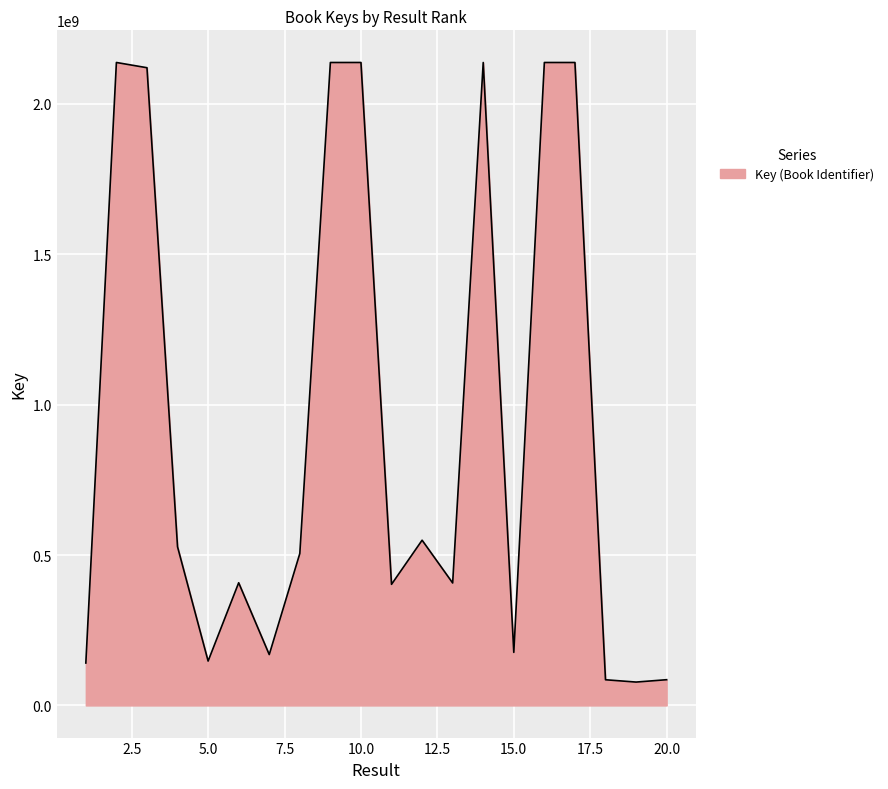

What is the greatest value displayed?

2137713617